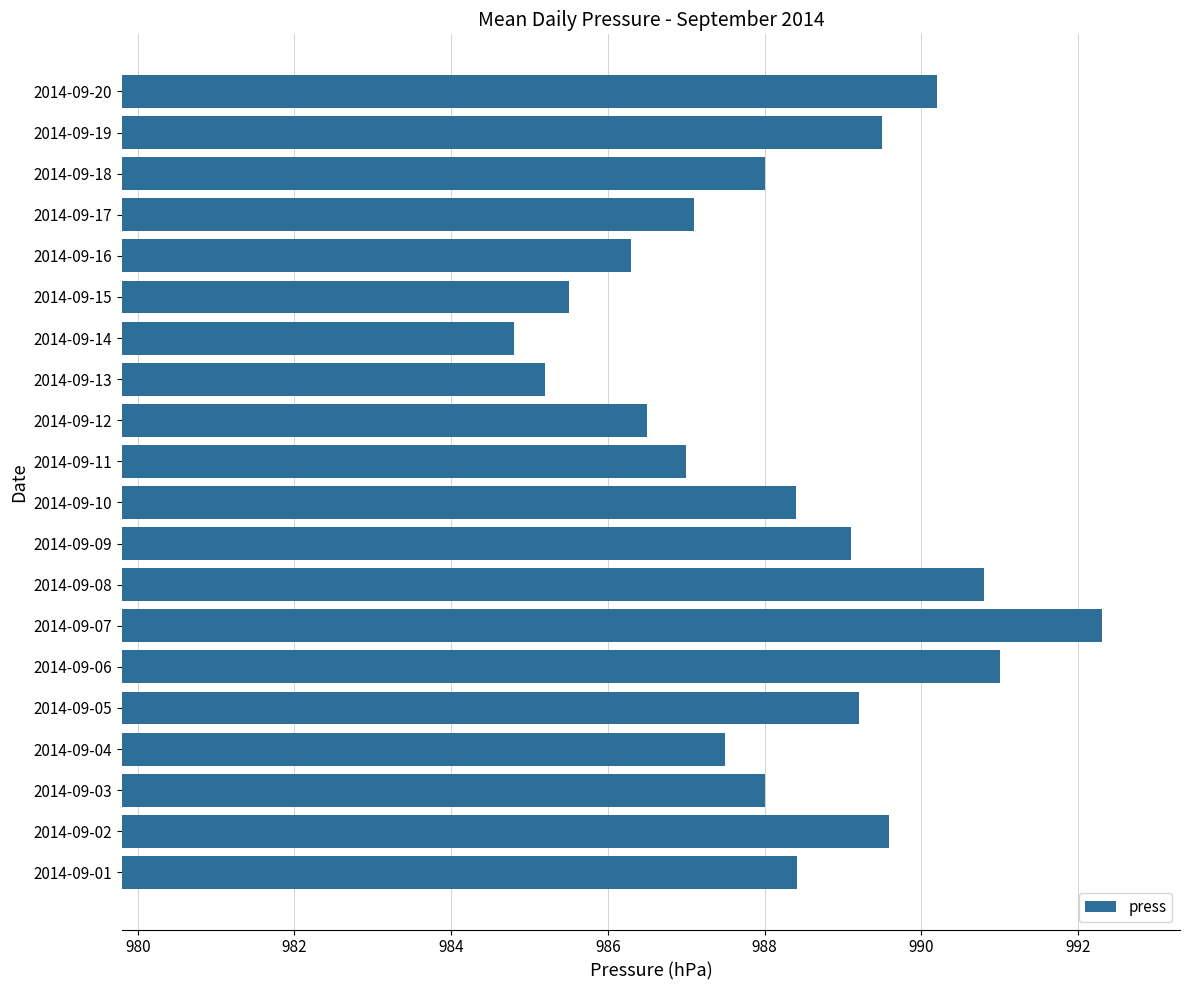

What value does the data have at 2014-09-06?

991.0